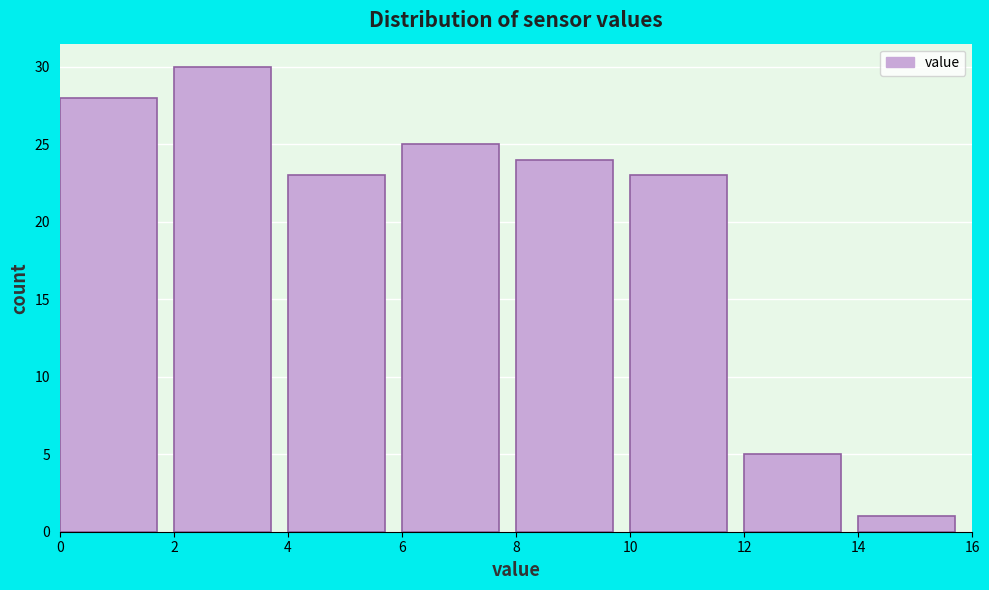

Over which range of the x-axis is the bar tallest?

2 to 4